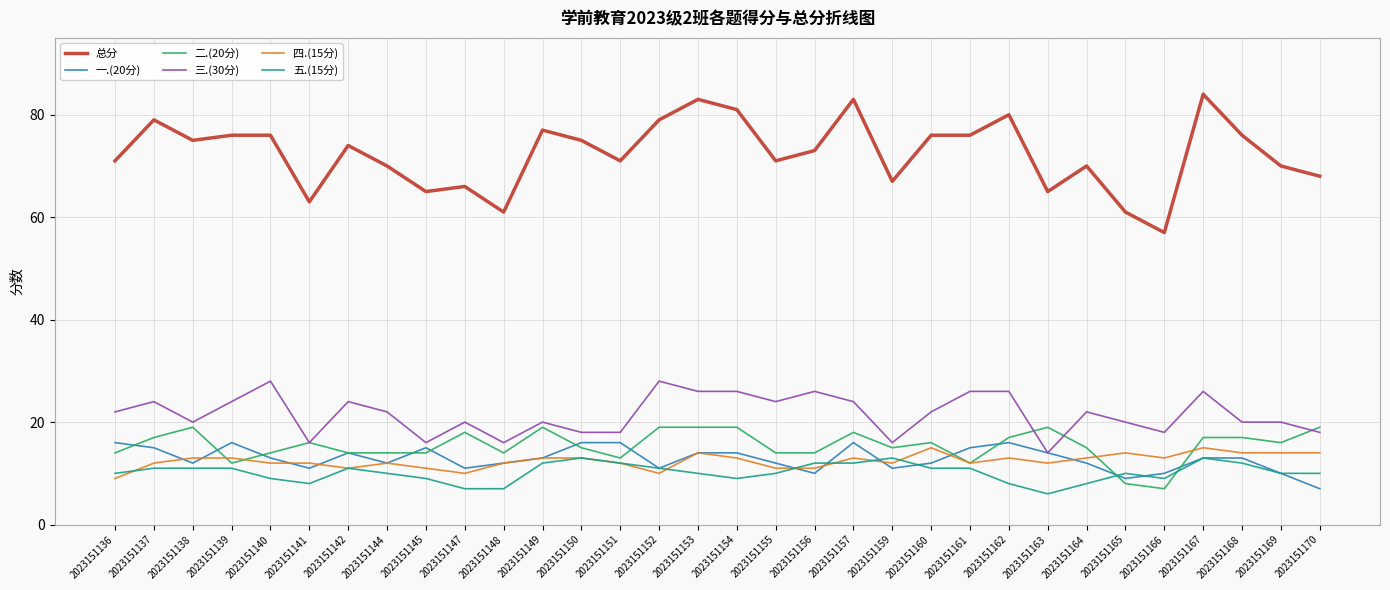

What is the difference between the maximum and minimum values in the 二.(20分) series?

12